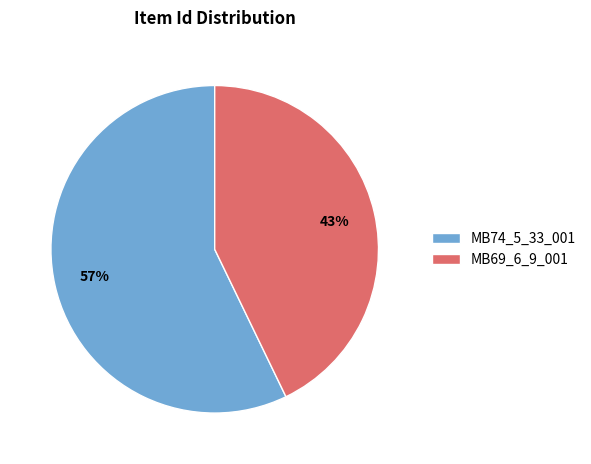

What is the majority slice?

MB74_5_33_001